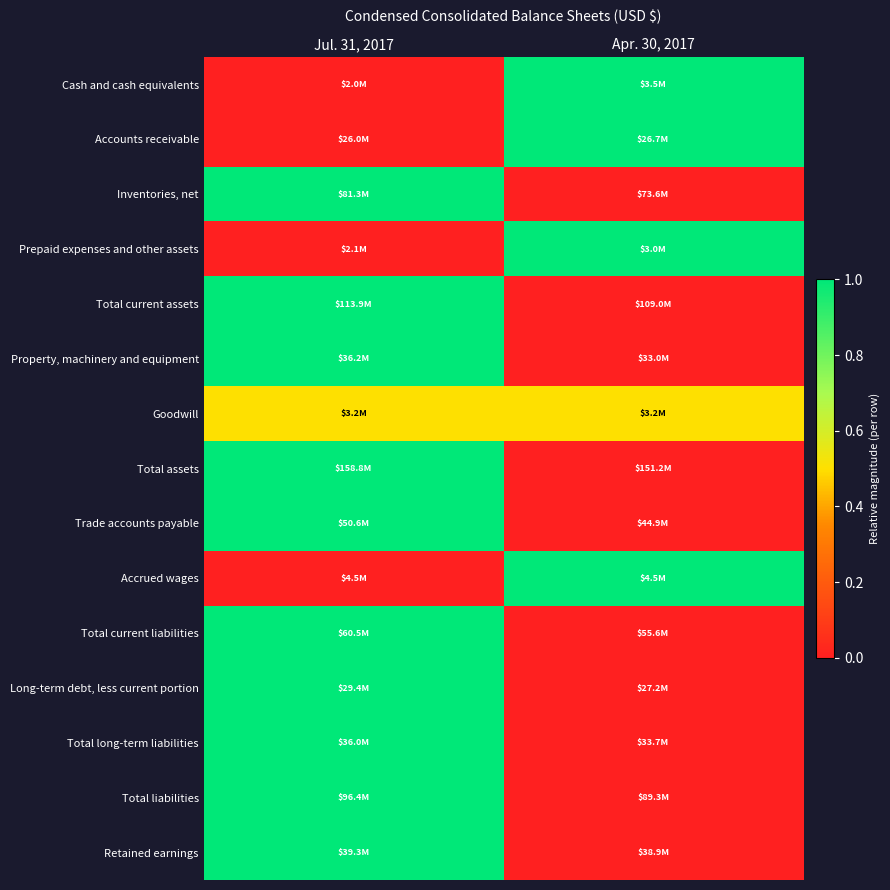

At how many categories does at least one series exceed 0?

2